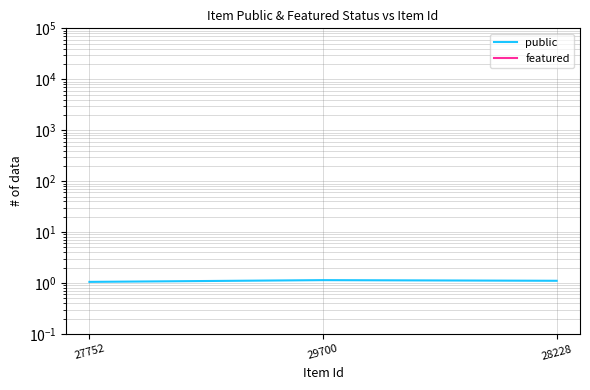

Which label corresponds to the smallest value in the chart?

28228